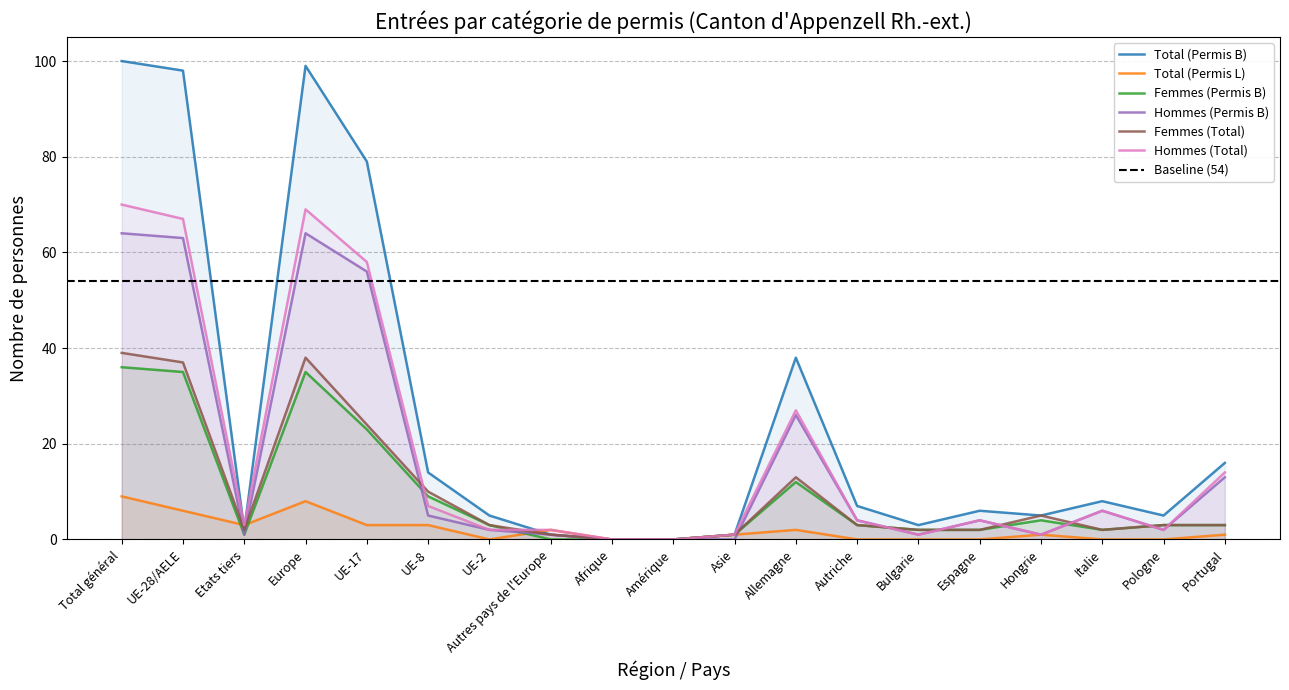

Which series has the largest total across all categories?

Total (Permis B)